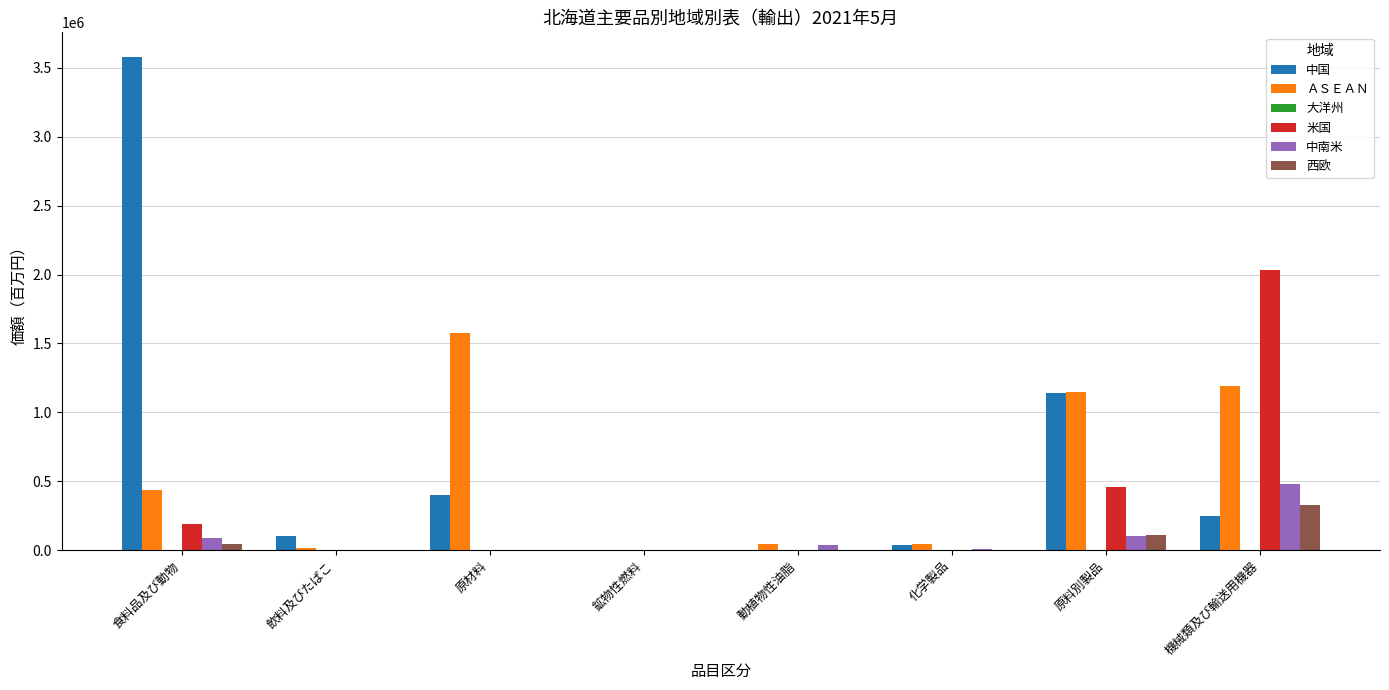

Which series changed the most between 動植物性油脂 and 原料別製品?

中国